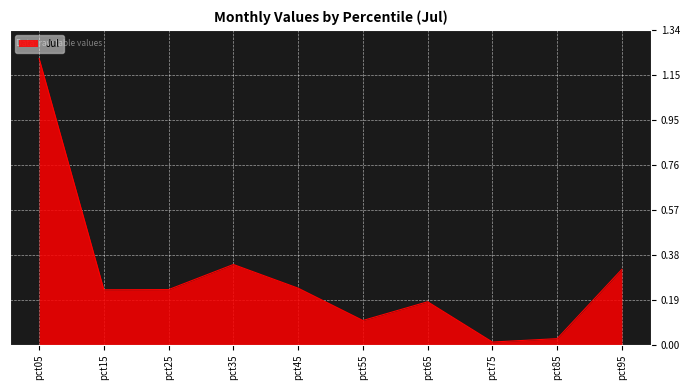

At which category does the chart reach its peak across all series?

pct05